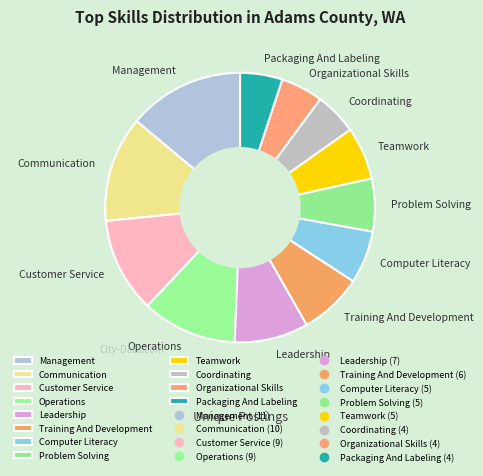

Which category has the biggest portion of the pie?

Management